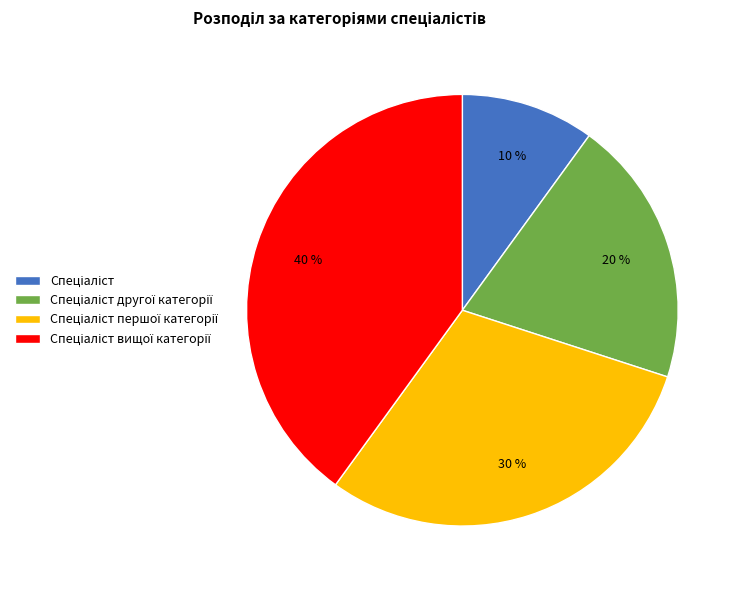

Is there a majority slice in this chart?

No